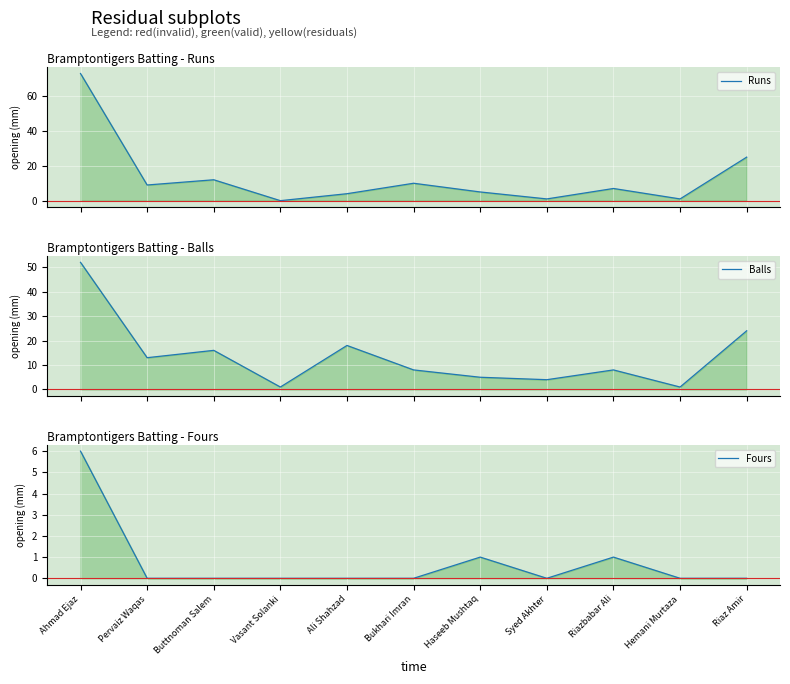

What is the sum of the Balls values at Riazbabar Ali and Pervaiz Waqas?

21